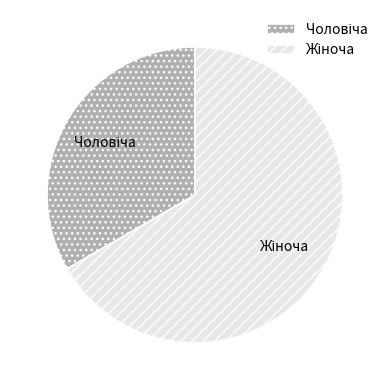

Count the number of slices in the pie.

2